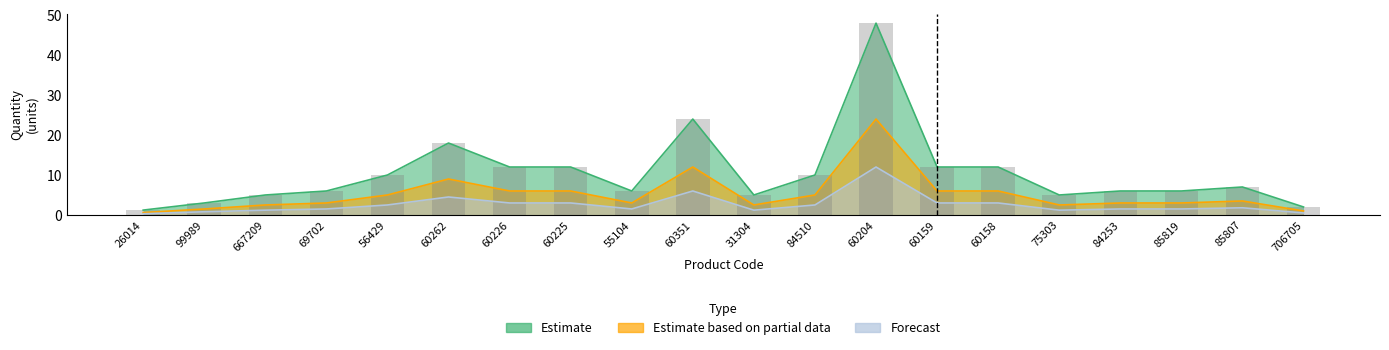

List the series in order of their peak value, lowest first.

Forecast, Estimate based on partial data, Estimate